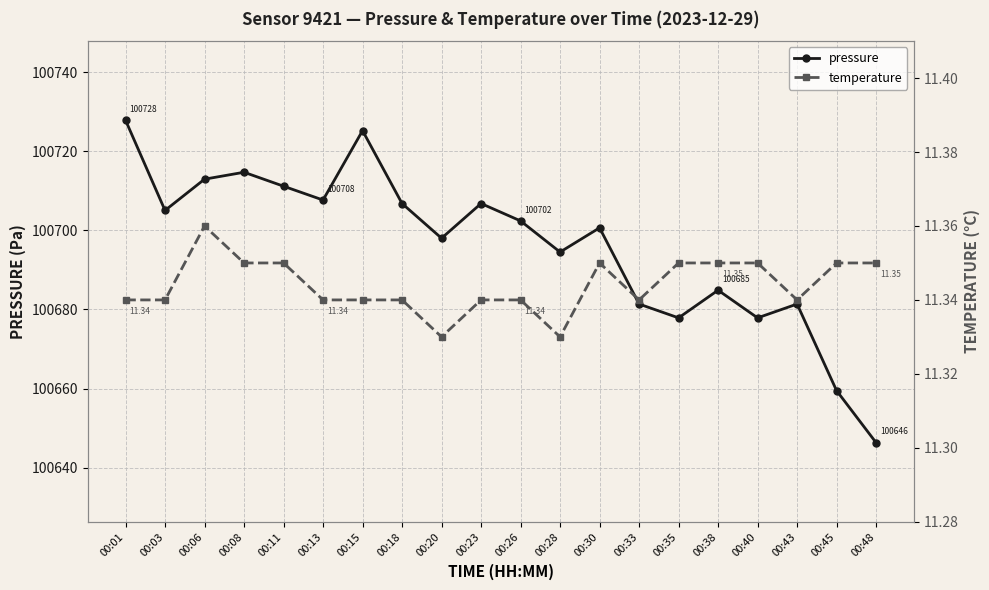

How many lines are shown in the chart?

2